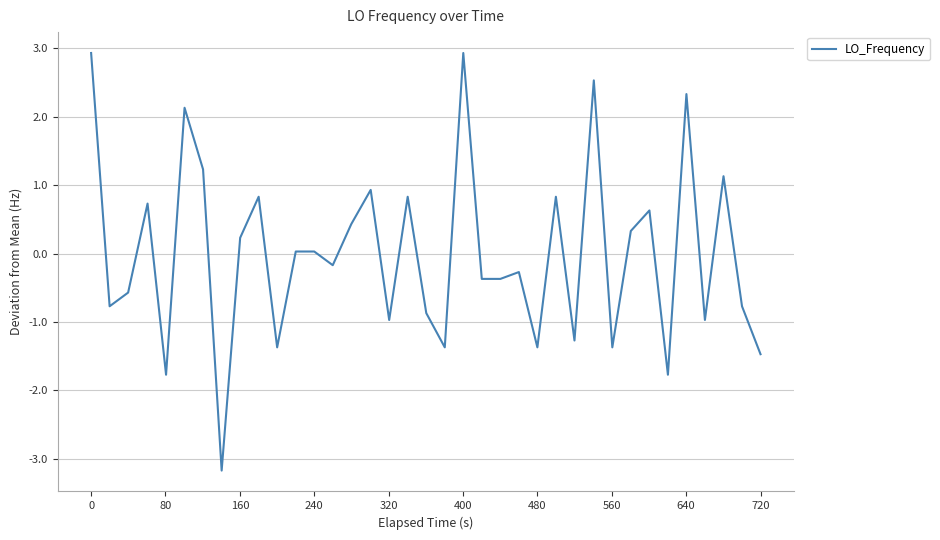

What is the maximum value shown in the chart?

2.9